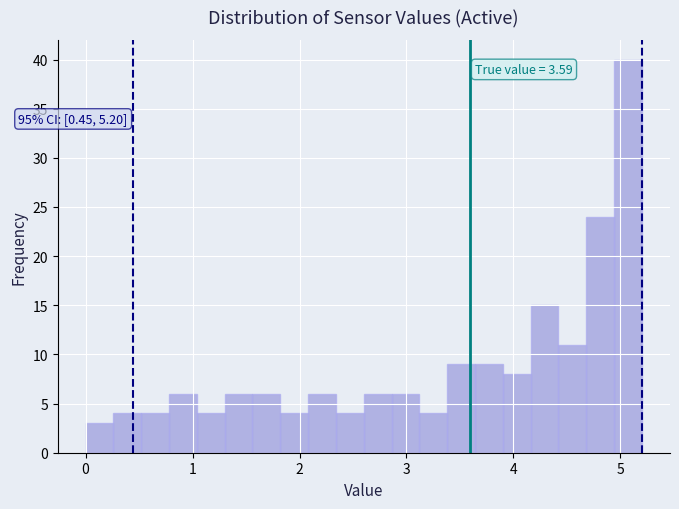

Around what value on the x-axis is the tallest bar? Give the approximate position of its centre, as read against the axis.

5.1